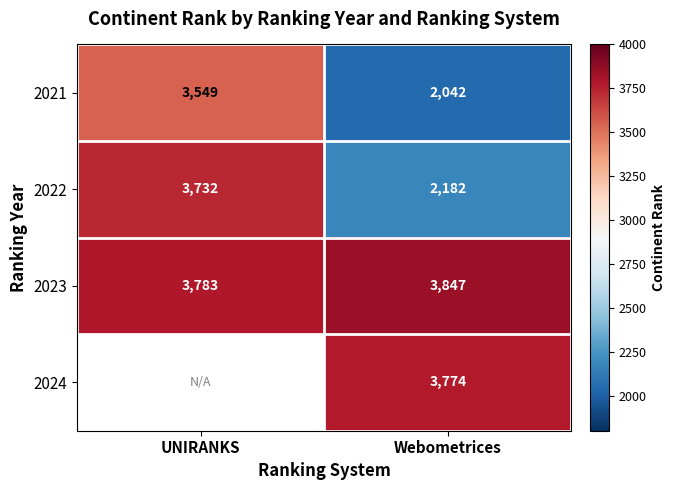

What is the average value of the 2021 series?

2796